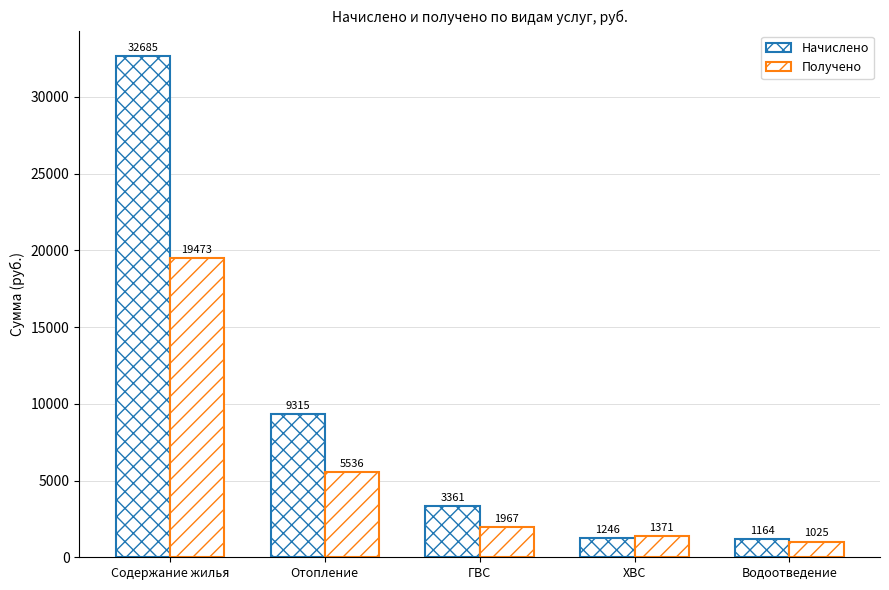

The value of Получено at Отопление is 5536.0. True or false?

True